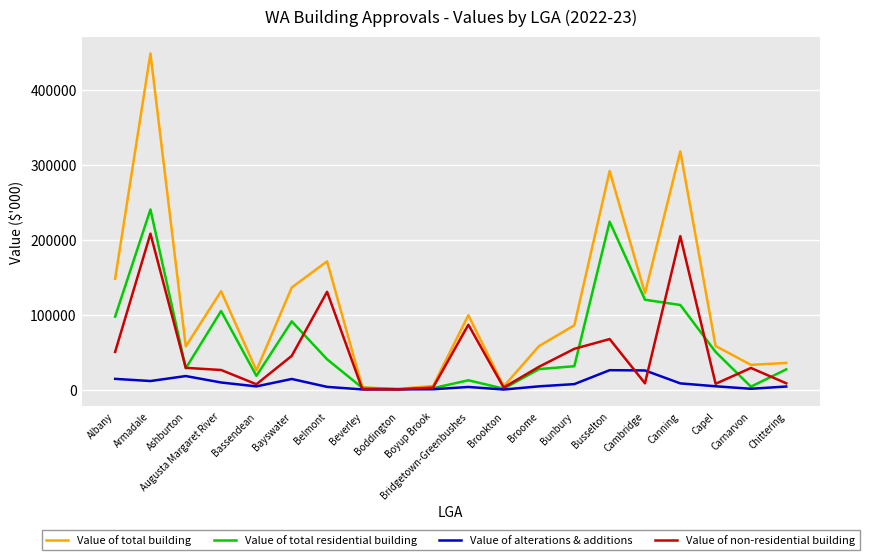

At Albany, list the series in order from smallest to largest.

Value of alterations & additions, Value of non-residential building, Value of total residential building, Value of total building